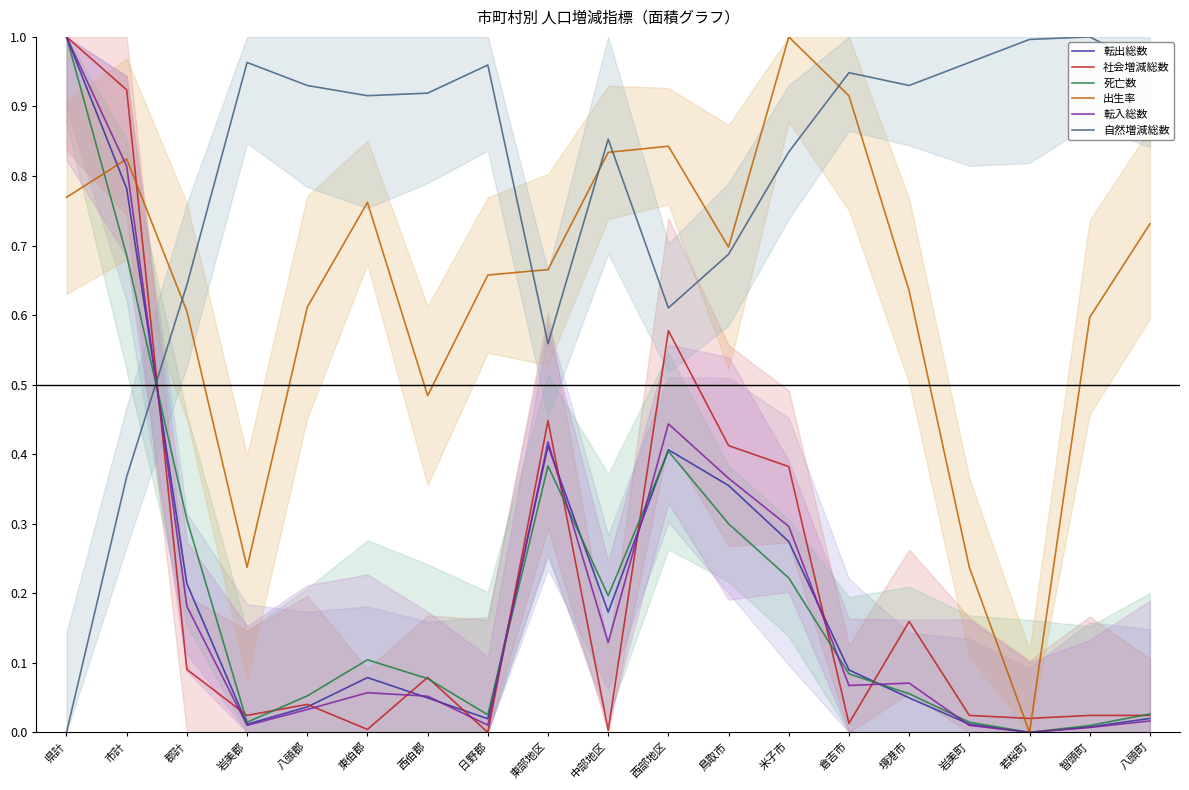

How many intersections are there between 自然増減総数 and 転出総数?

1